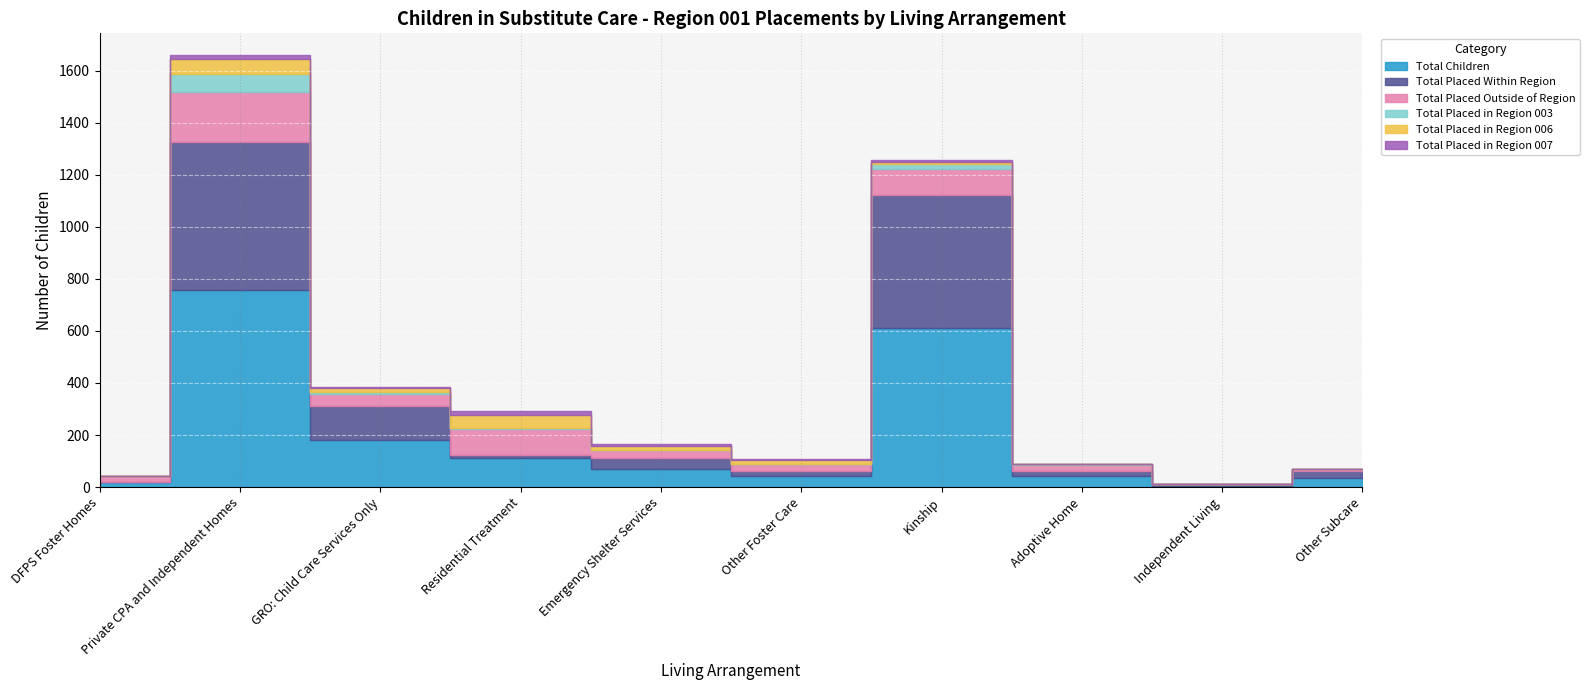

At Other Subcare, list the series in order from smallest to largest.

Total Placed in Region 003, Total Placed in Region 006, Total Placed in Region 007, Total Placed Outside of Region, Total Placed Within Region, Total Children